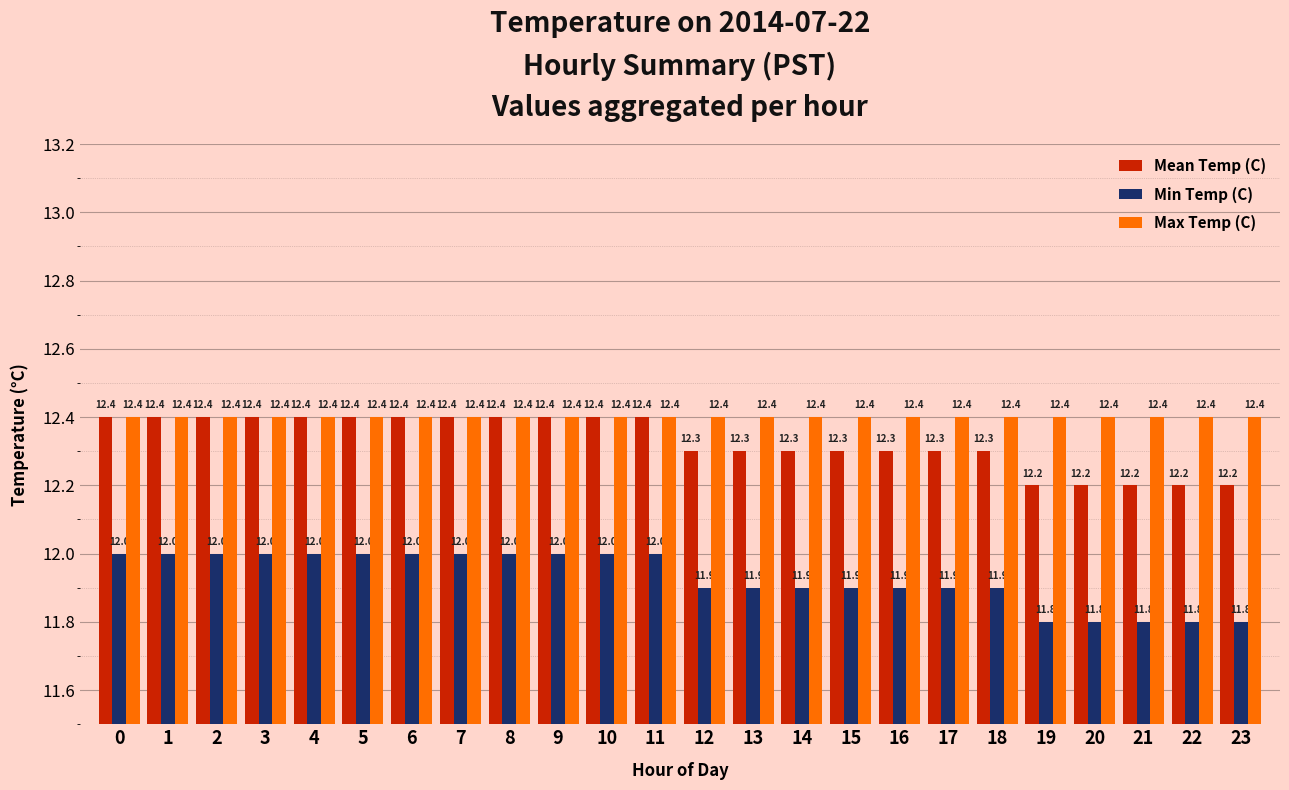

What is the value of the Min Temp (C) bar at the 9th from the left?

12.0